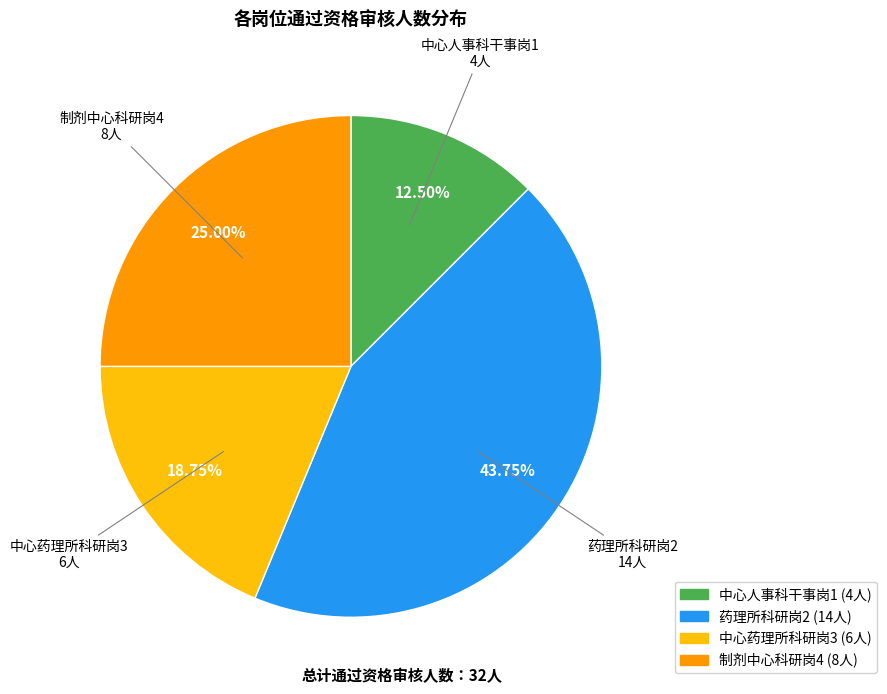

To the nearest percent, what is the average slice percentage?

25%